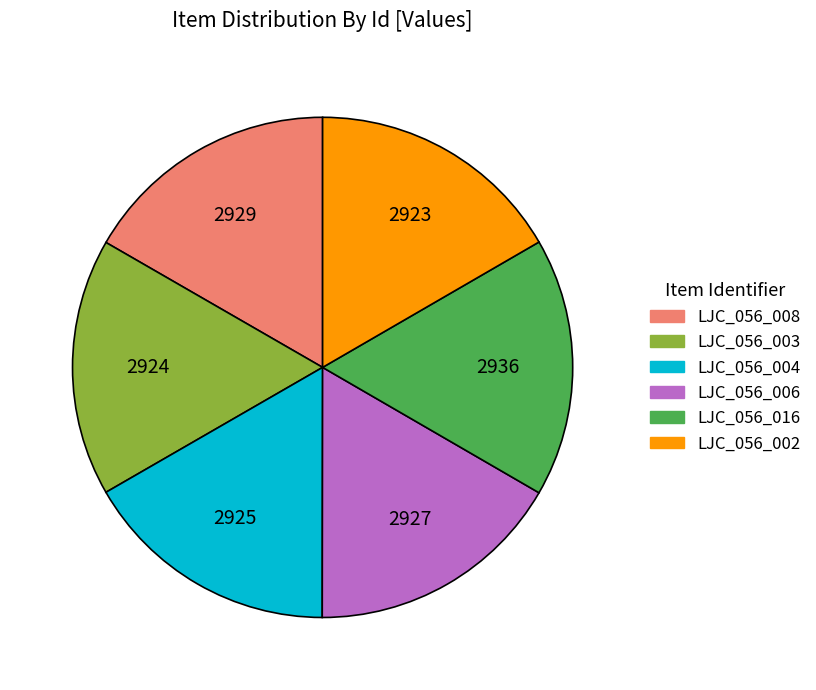

Is there any slice that represents more than half of the pie?

No